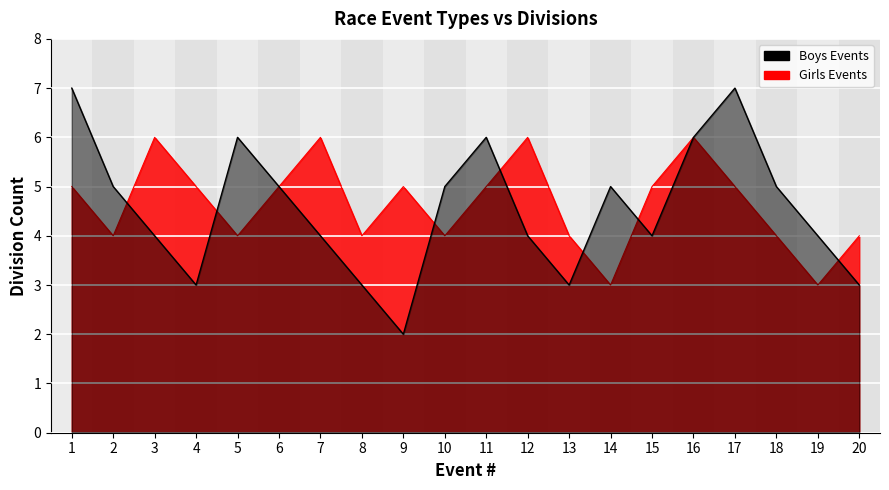

The value of Girls Events at 2 is 4. True or false?

True